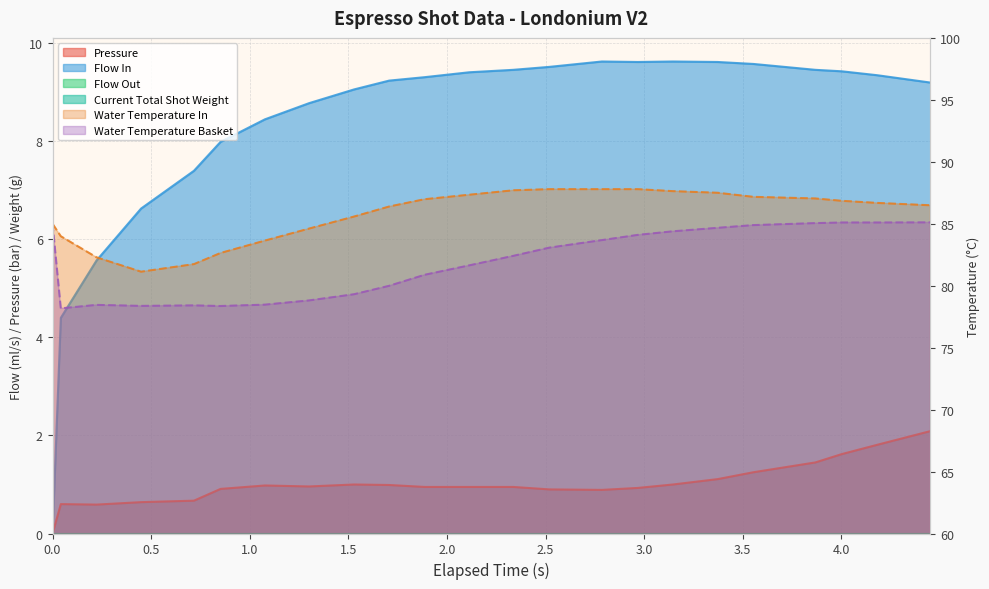

What is the label of the 21st point from the right?

1.0